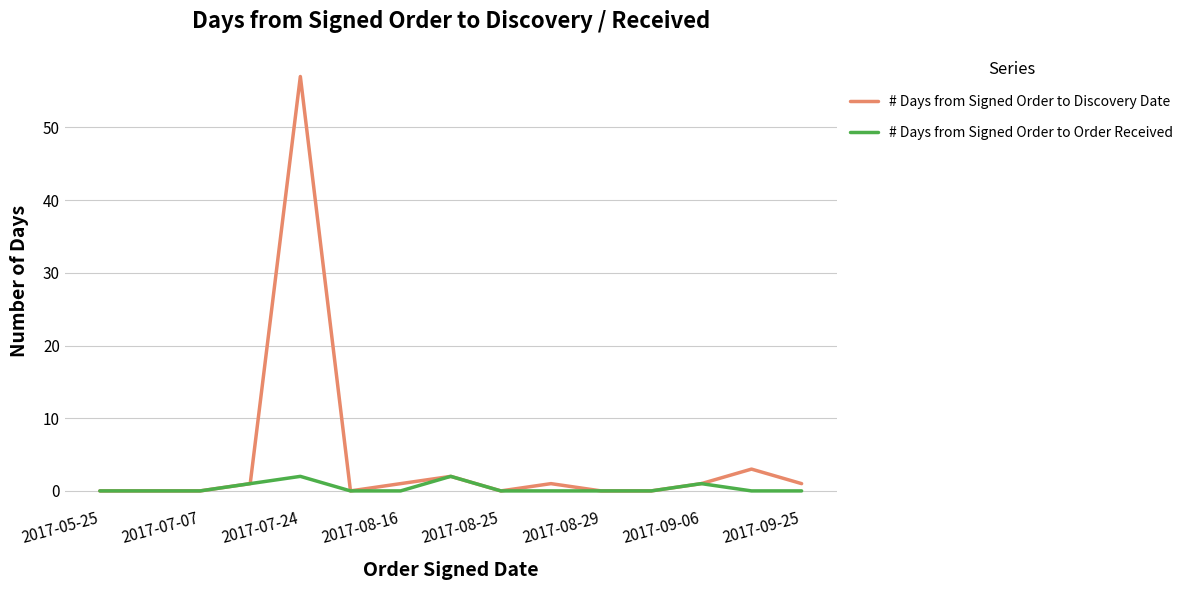

What is the difference between the maximum and second lowest values in the # Days from Signed Order to Discovery Date series?

57